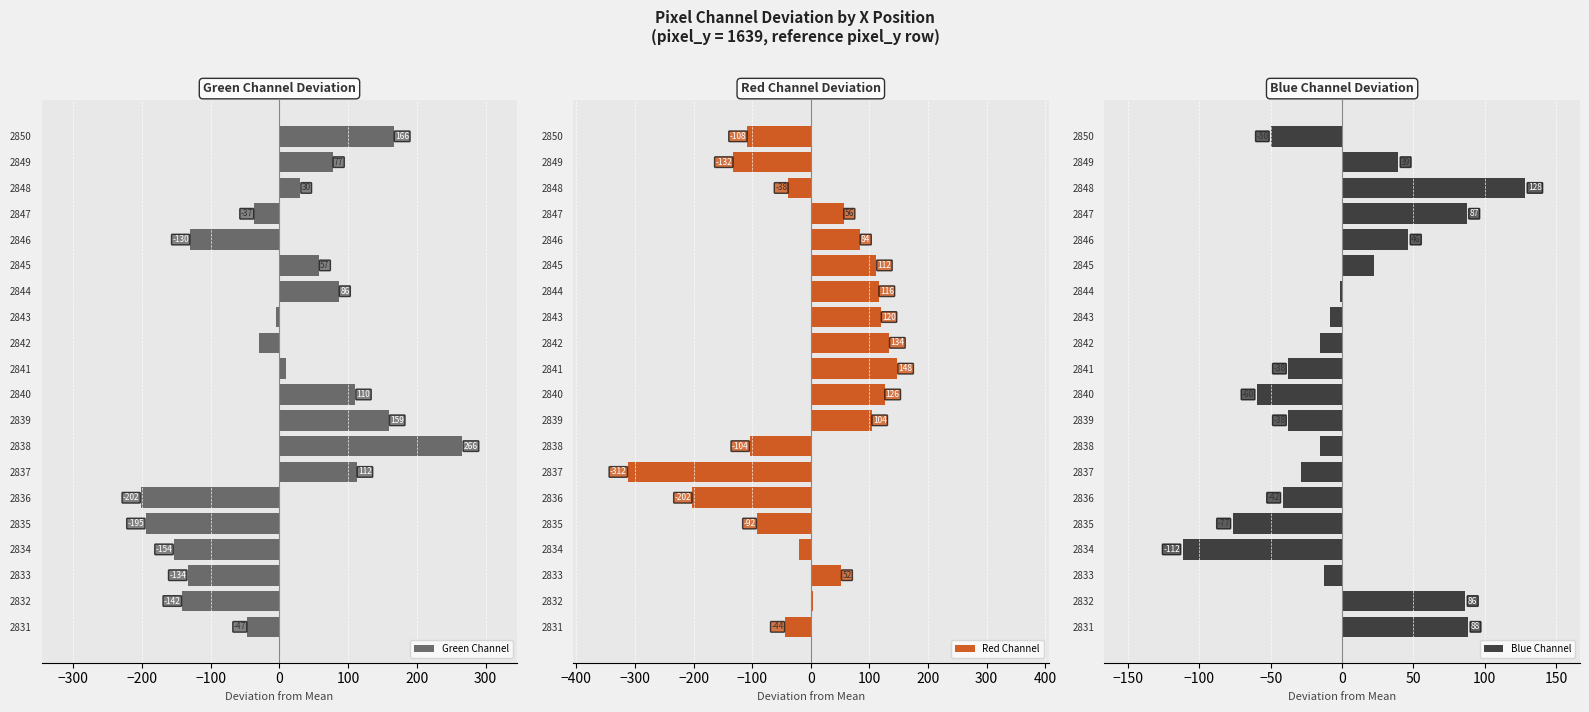

The Red Channel series shows 51.8 at 2833. True or false?

True